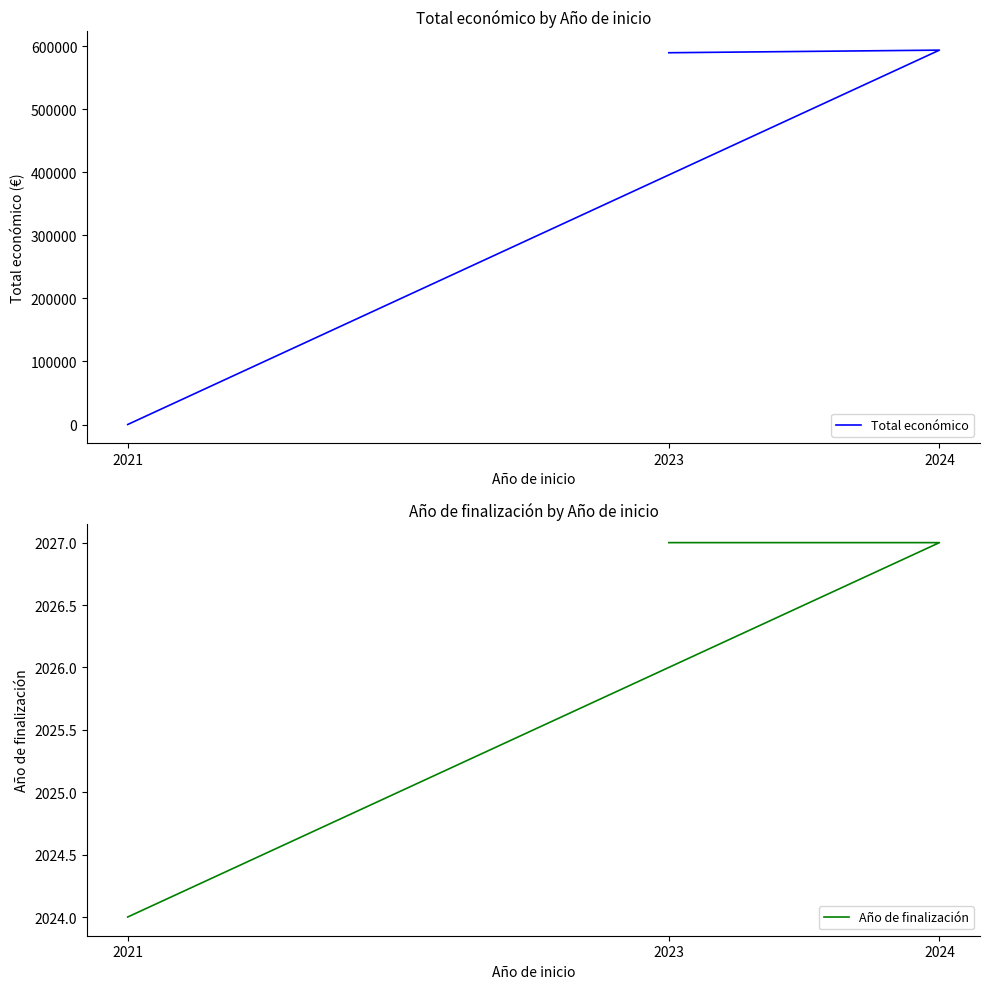

What is the label of the 3rd point from the right?

2021